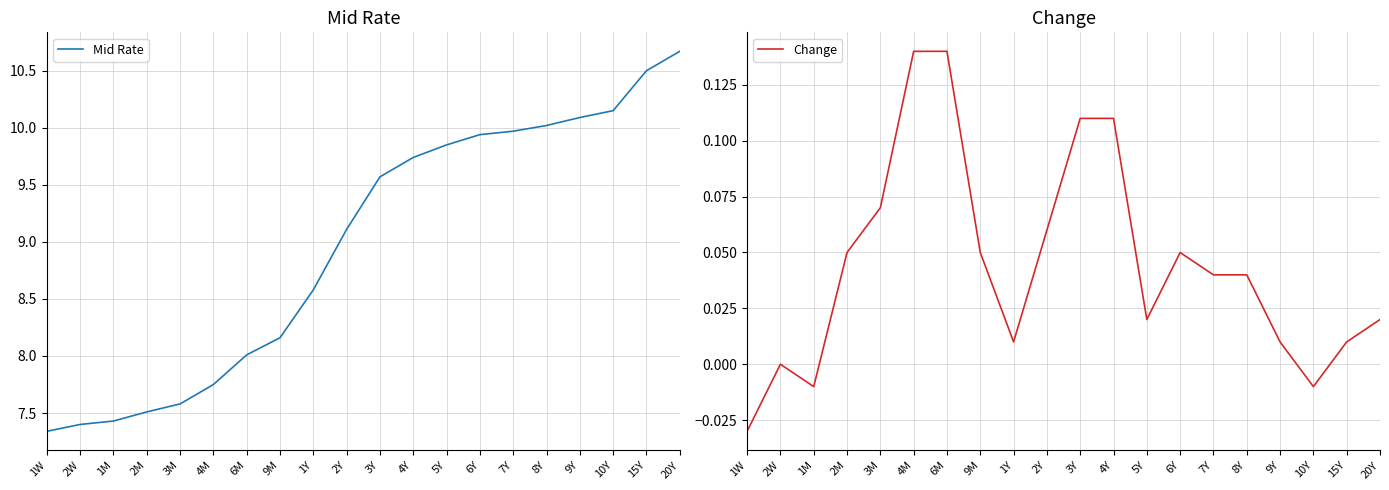

What is the sum of the Mid Rate values at 6Y and 1Y?

18.5